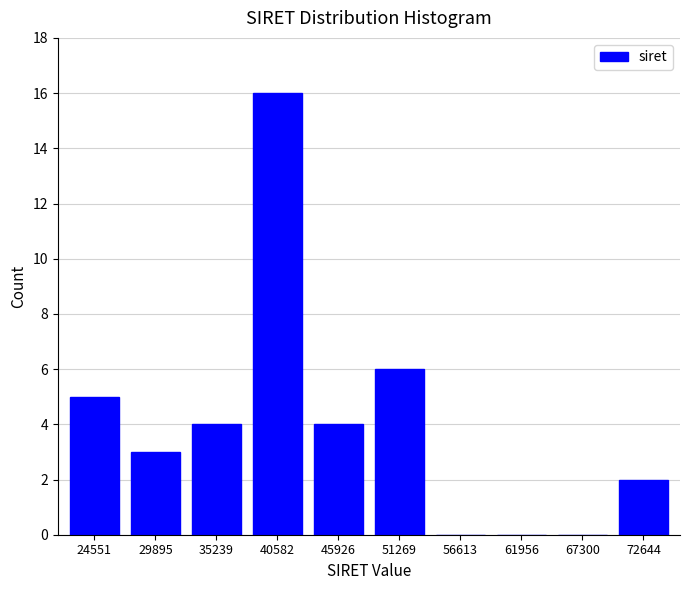

Reading left to right, what are all the values shown in this chart?

24551=5	29895=3	35239=4	40582=16	45926=4	51269=6	56613=0	61956=0	67300=0	72644=2